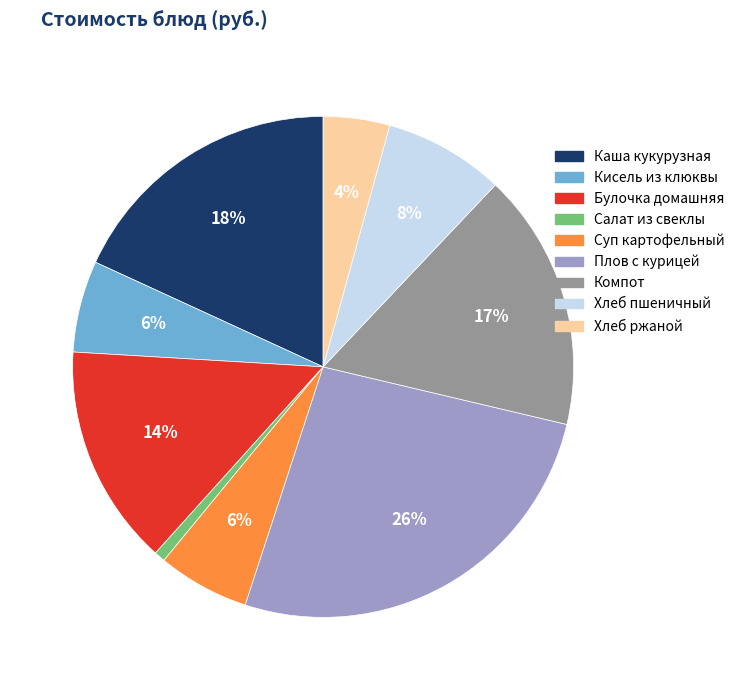

Combined, do Хлеб ржаной and Каша кукурузная account for over 50%?

No